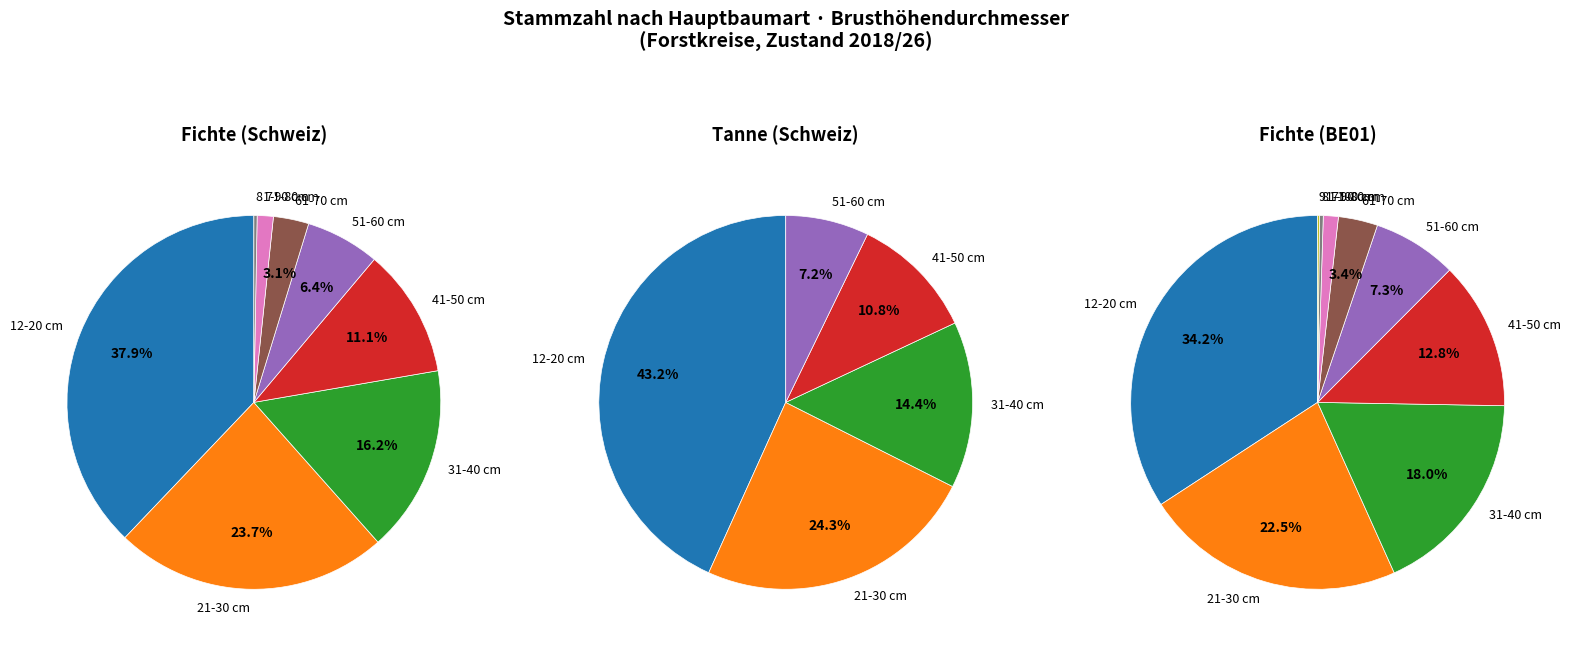

Which series has the largest range (max minus min)?

Fichte